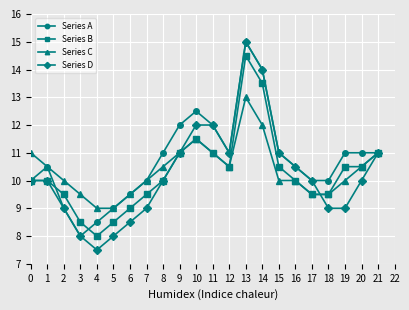

Which category has the highest value in the Series D series?

13